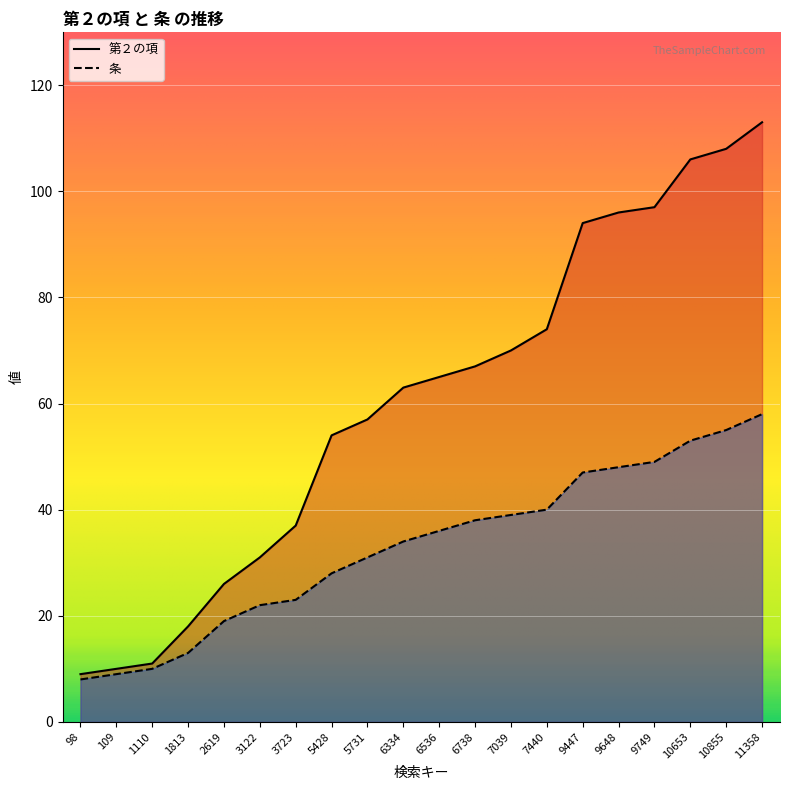

What is the total value across all series at 2619?

45